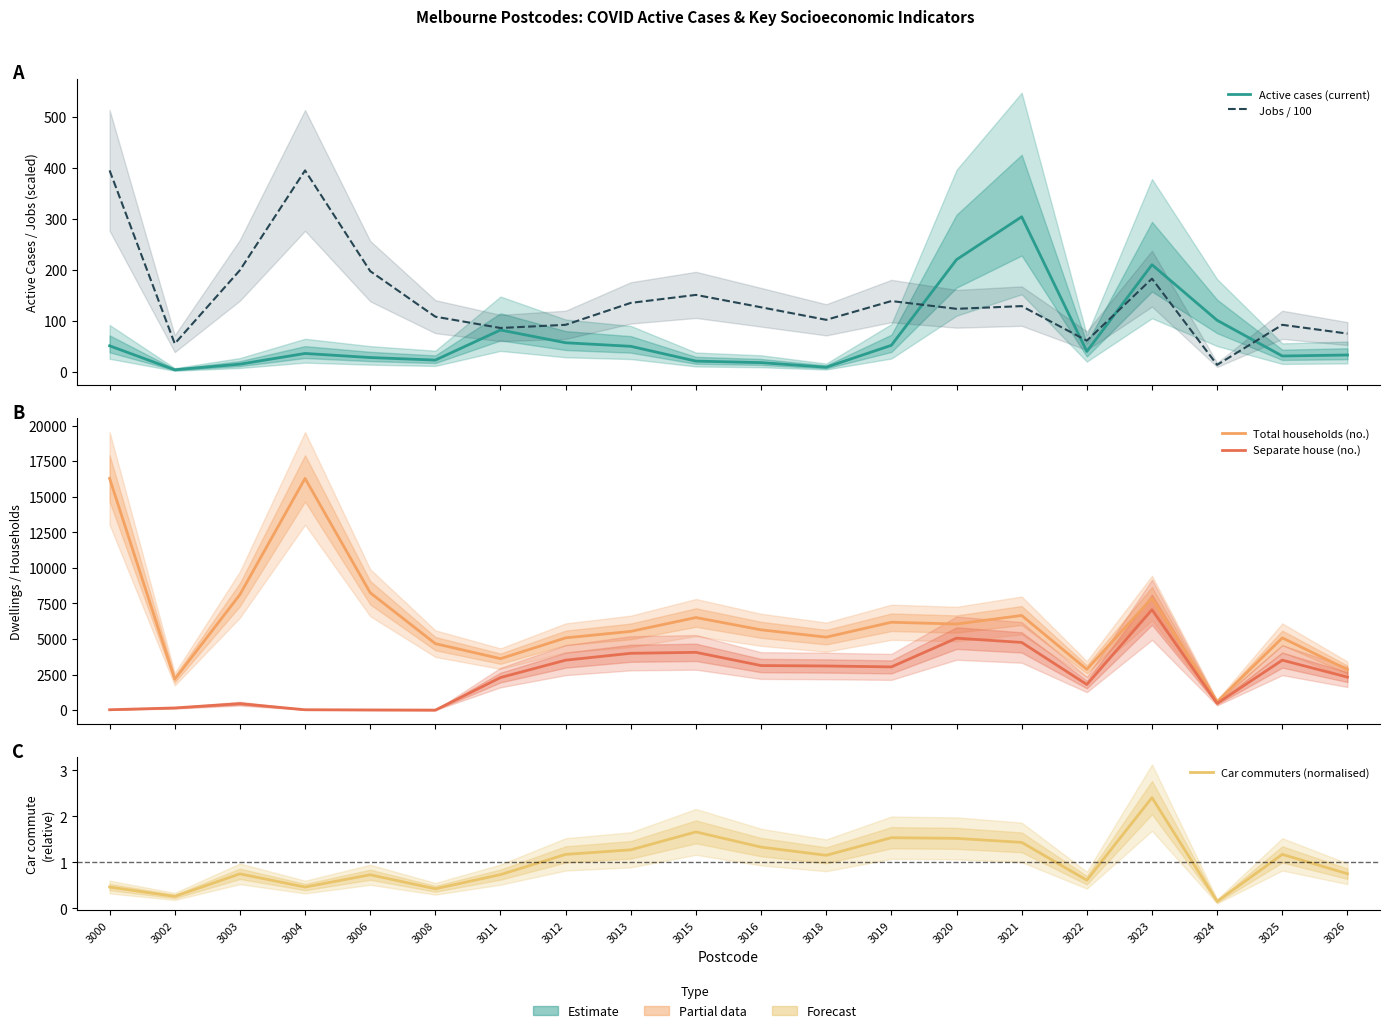

At which category is the sum across all series the highest?

3000